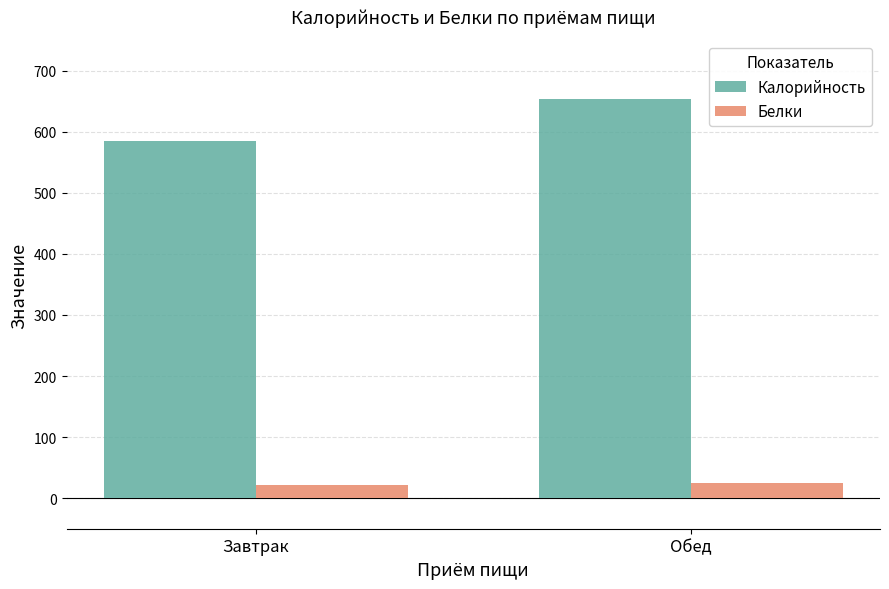

What position from the left is Обед?

2